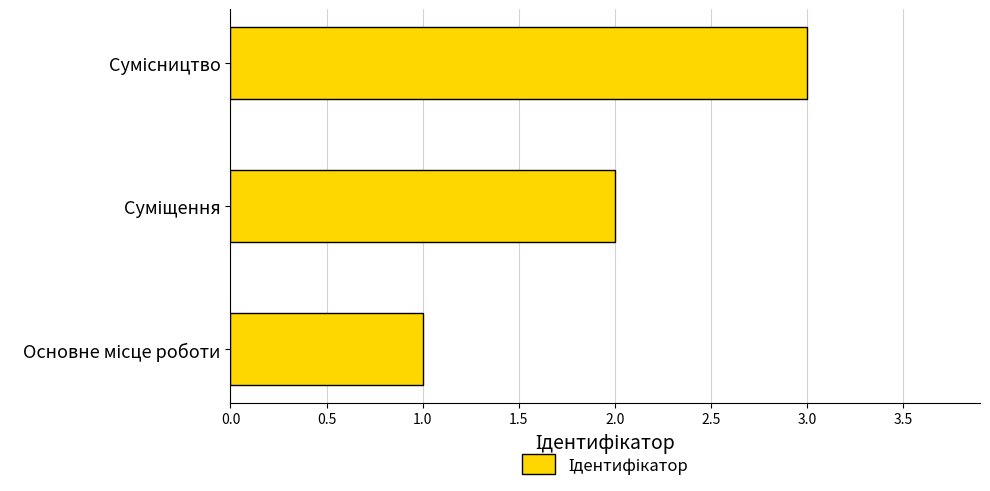

What is the average value?

2